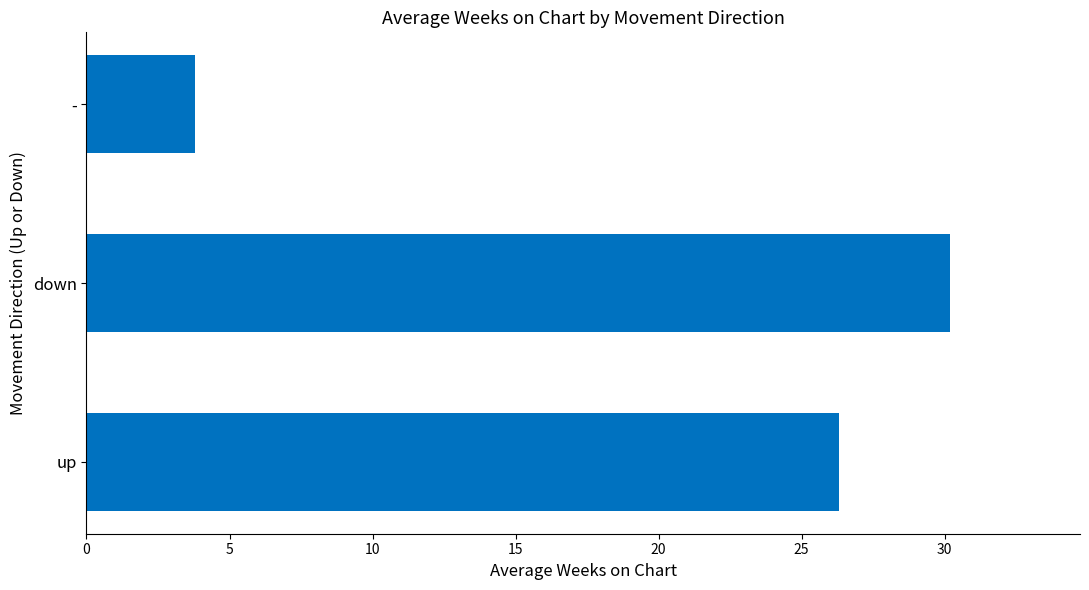

The value at - is 6.7. True or false?

False